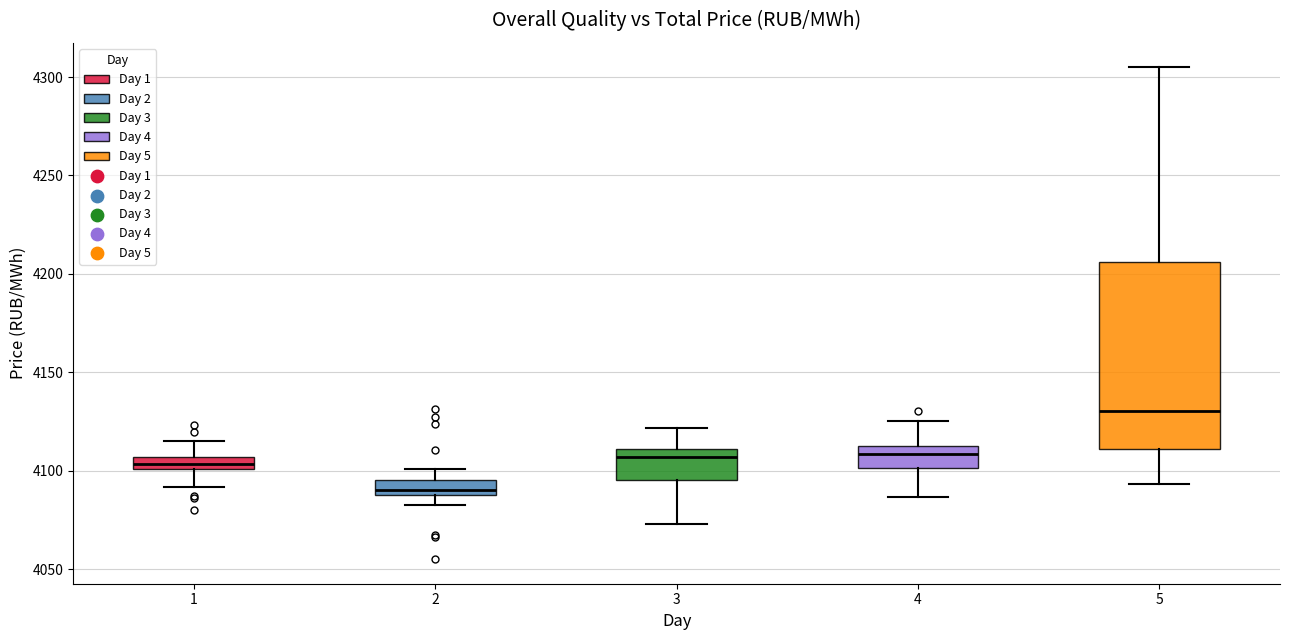

Where is the lower edge of the box at x = 5 on the y-axis? The values are not printed on the chart, so give them approximately, as read against the axis.

4110